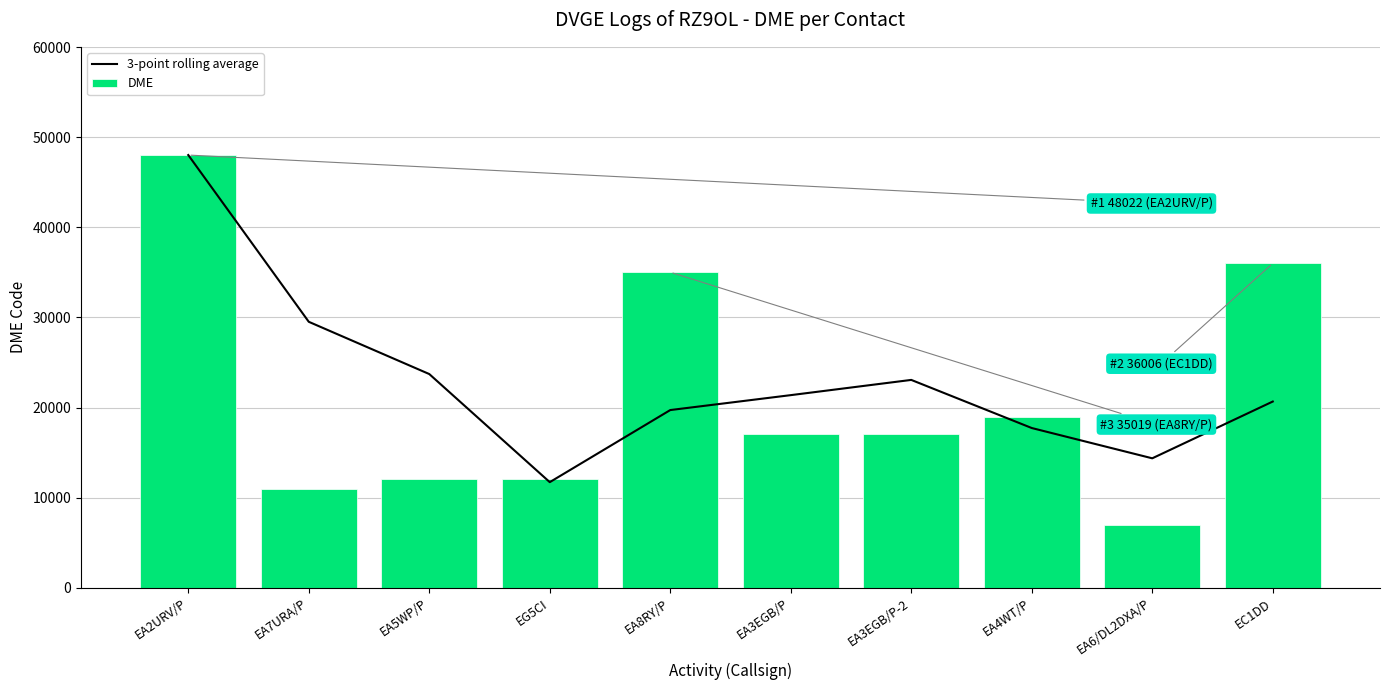

Which series changed the most between EA5WP/P and EG5CI?

3-point rolling average